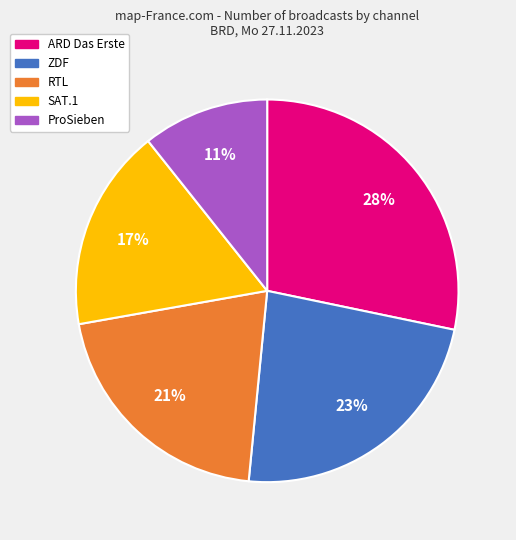

How many segments does this pie chart have?

5